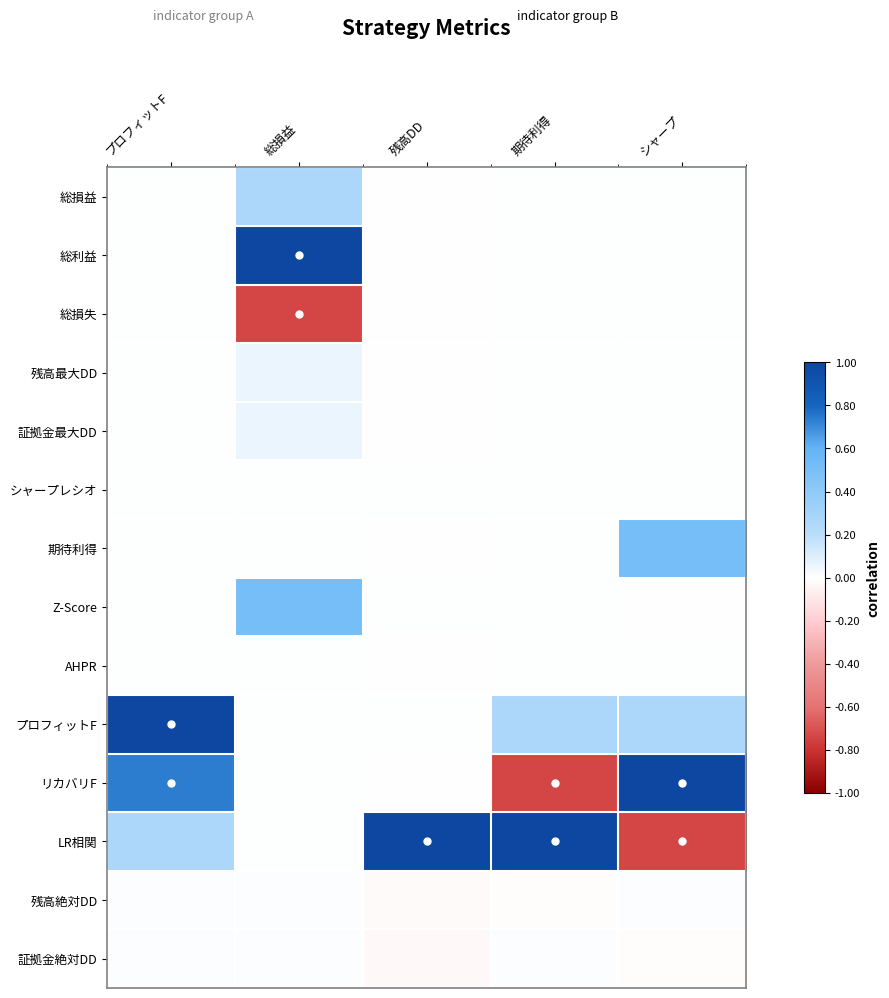

What is the difference between the highest and lowest values at プロフィットF?

1.0